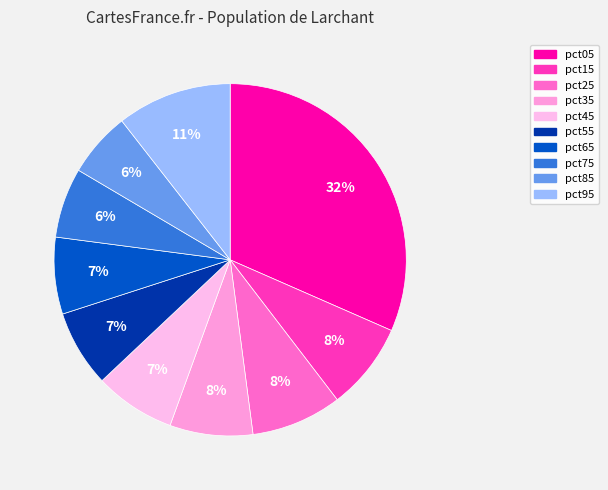

What percentage is the pct65 slice, to the nearest percent?

7%